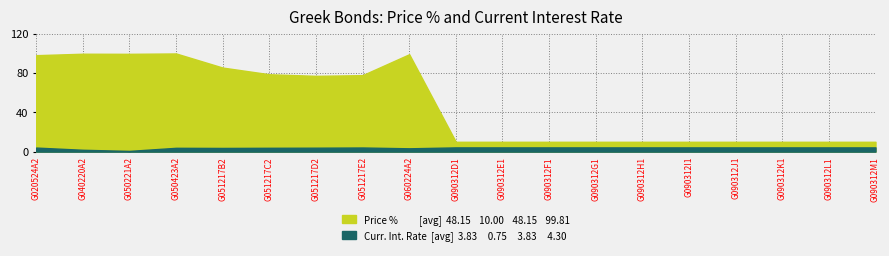

Rank the series by their average value, from lowest to highest.

Current interest rate, Price %